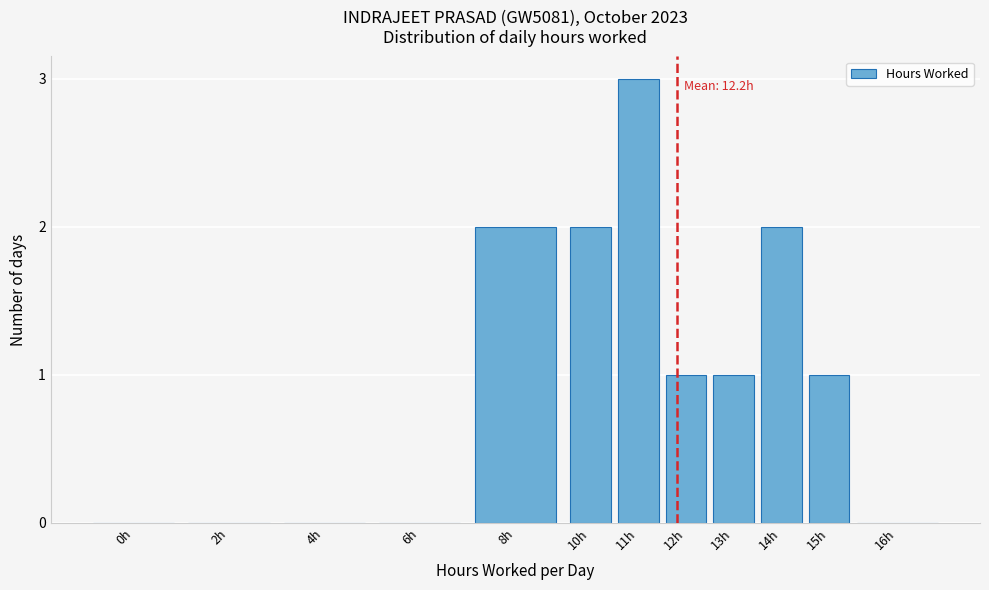

Reading right to left, list all the values displayed in this chart.

16h=0	15h=1	14h=2	13h=1	12h=1	11h=3	10h=2	8h=2	6h=0	4h=0	2h=0	0h=0